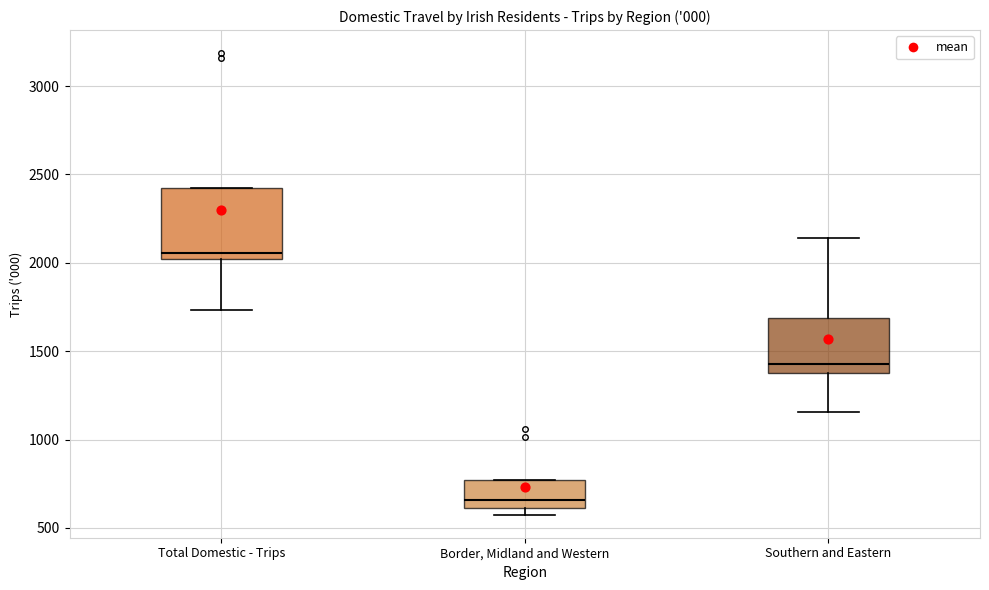

Reading left to right, read every box against the y-axis: the position of its median line, the range the box covers, and the ends of its whiskers. The values are not printed on the chart, so give them approximately, as read against the axis.

Total Domestic - Trips: median 2050, box 2000 to 2450, whiskers 1750 to 2450
Border, Midland and Western: median 650, box 600 to 750, whiskers 600 (just below the box's lower edge) to 750
Southern and Eastern: median 1450, box 1400 to 1700, whiskers 1150 to 2150